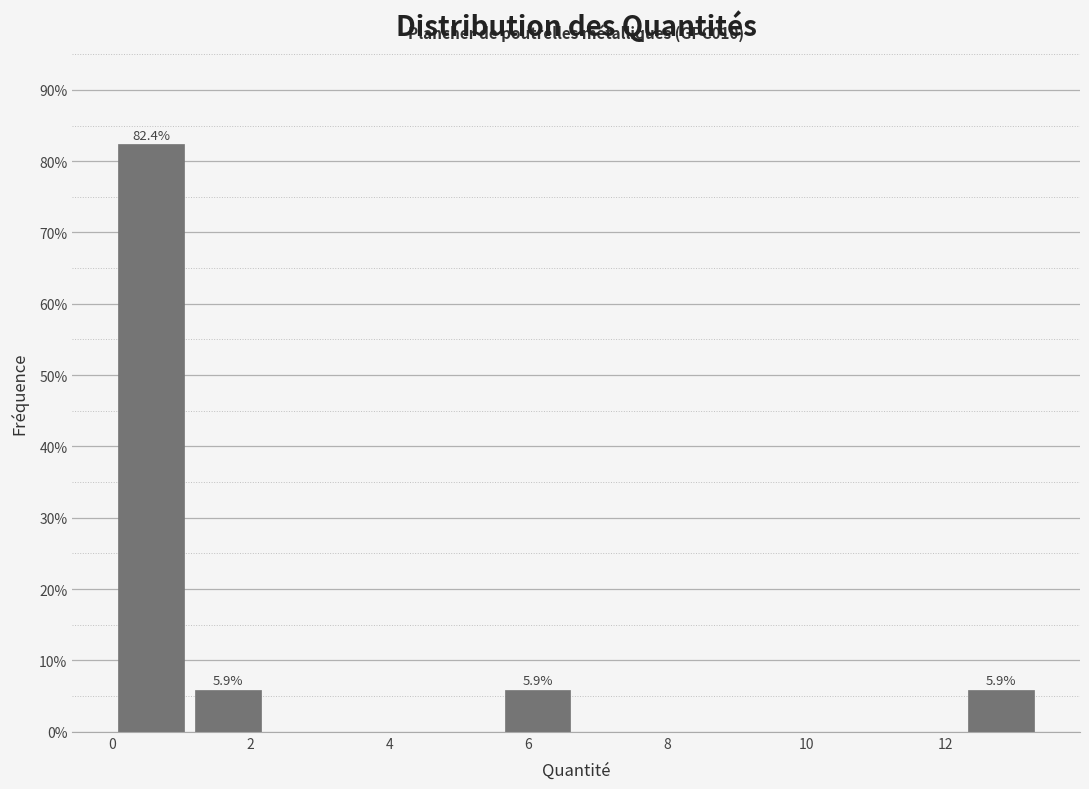

Which range on the x-axis has the tallest bar?

0.0 to 1.2